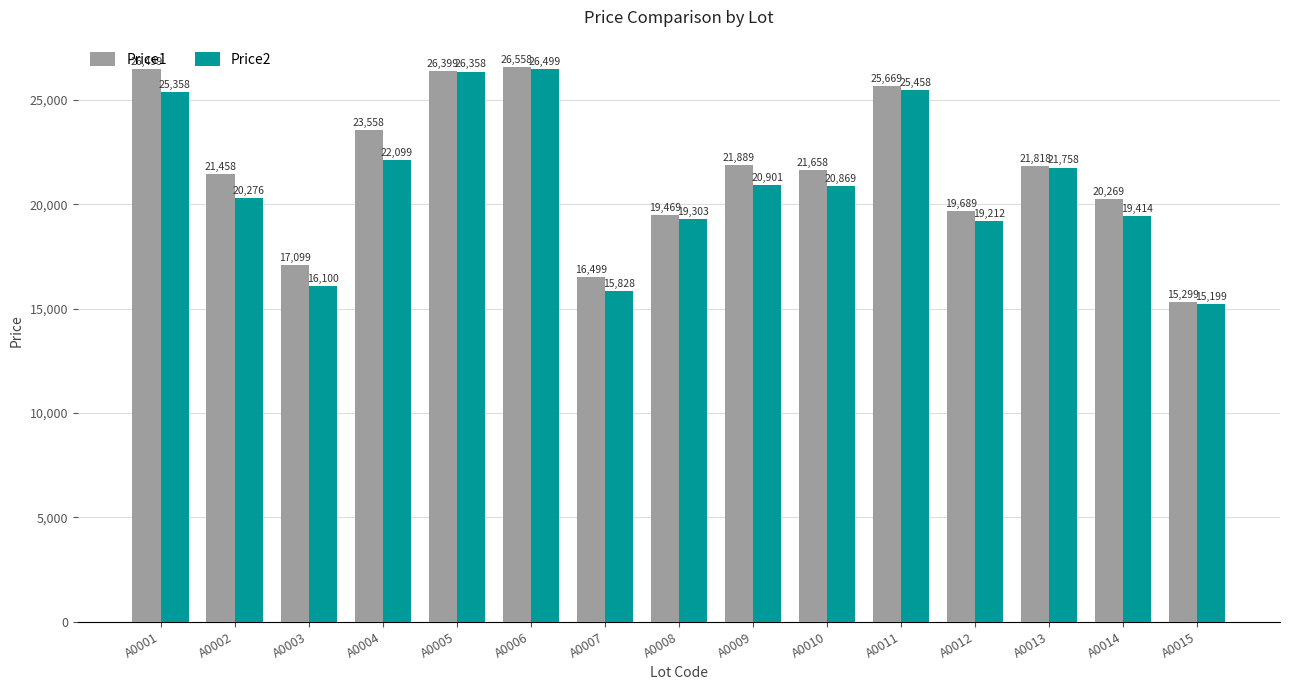

Where does the Price2 series first go above 20869?

A0001